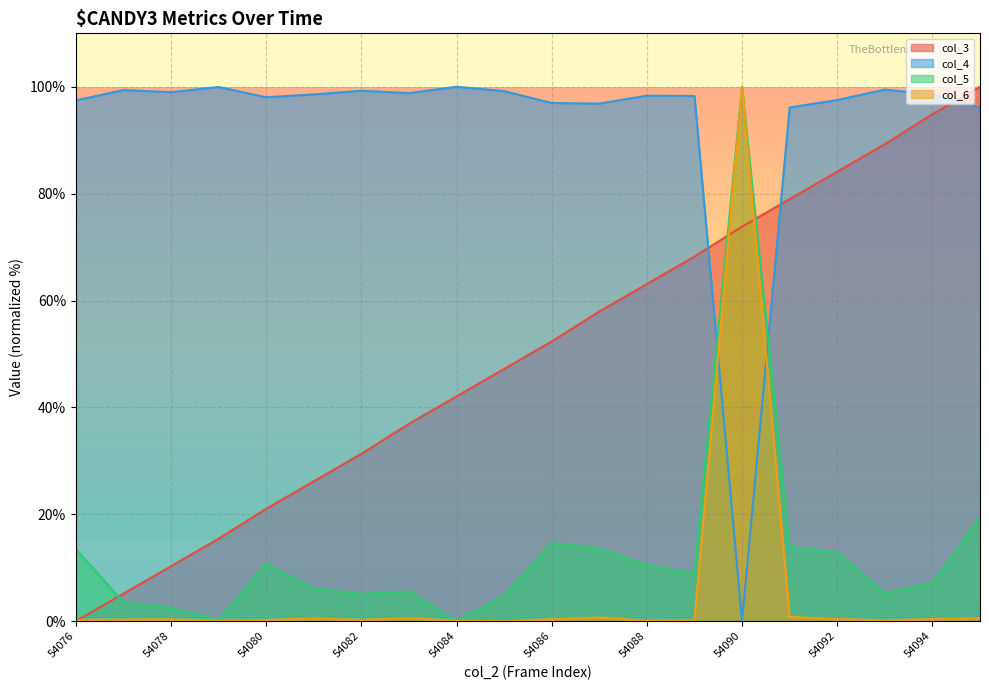

What is the value of the col_4 point at the 2nd from the left?

99.4